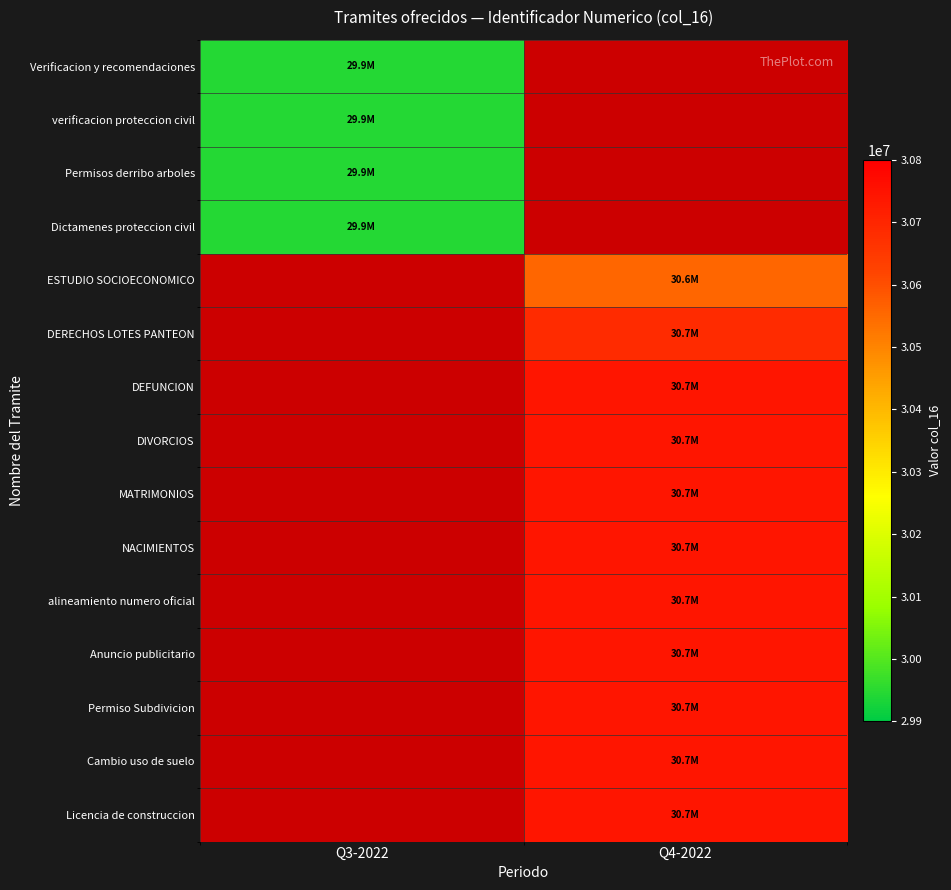

Is it true that Cambio uso de suelo equals 30742755.0 at Q4-2022?

True